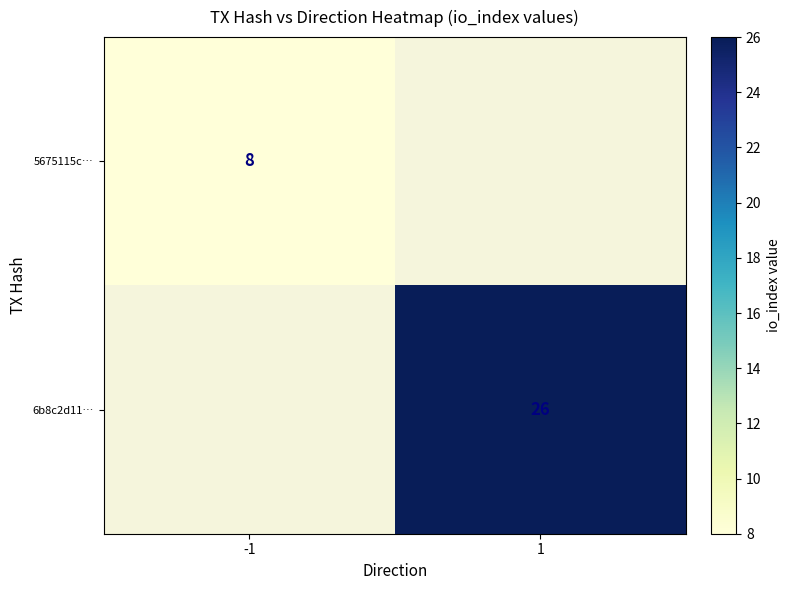

Is it true that 5675115c… equals 4 at -1?

False